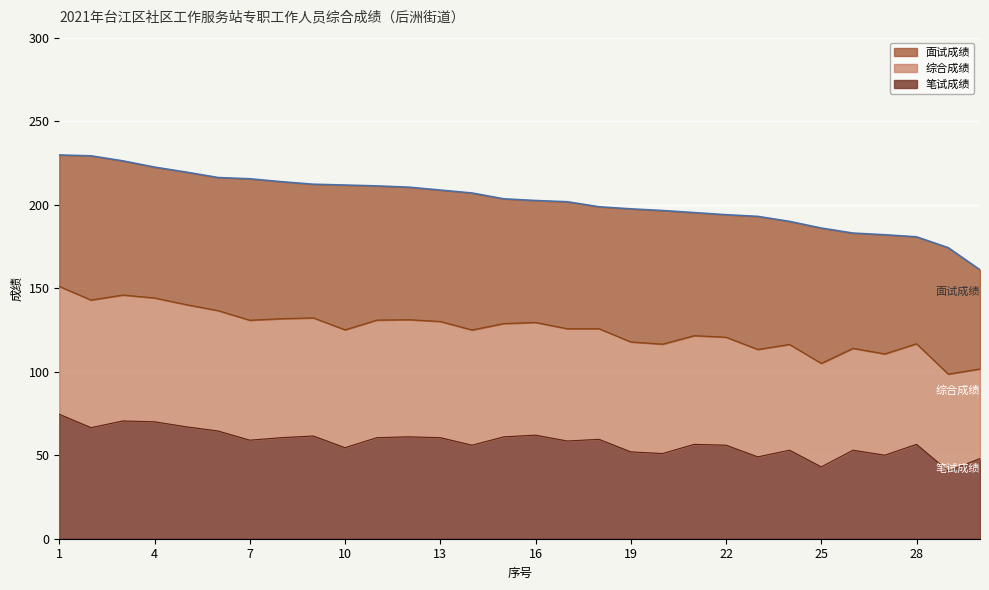

What is the spread (max minus min) of values at 14?

151.0